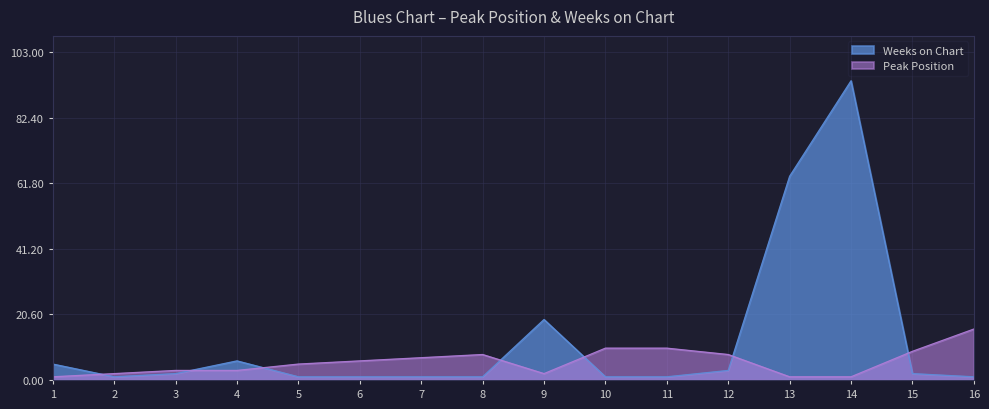

Reading left to right, what are all the values shown in this chart?

Peak Position: 1=1	2=2	3=3	4=3	5=5	6=6	7=7	8=8	9=2	10=10	11=10	12=8	13=1	14=1	15=9	16=16
Weeks on Chart: 1=5	2=1	3=2	4=6	5=1	6=1	7=1	8=1	9=19	10=1	11=1	12=3	13=64	14=94	15=2	16=1